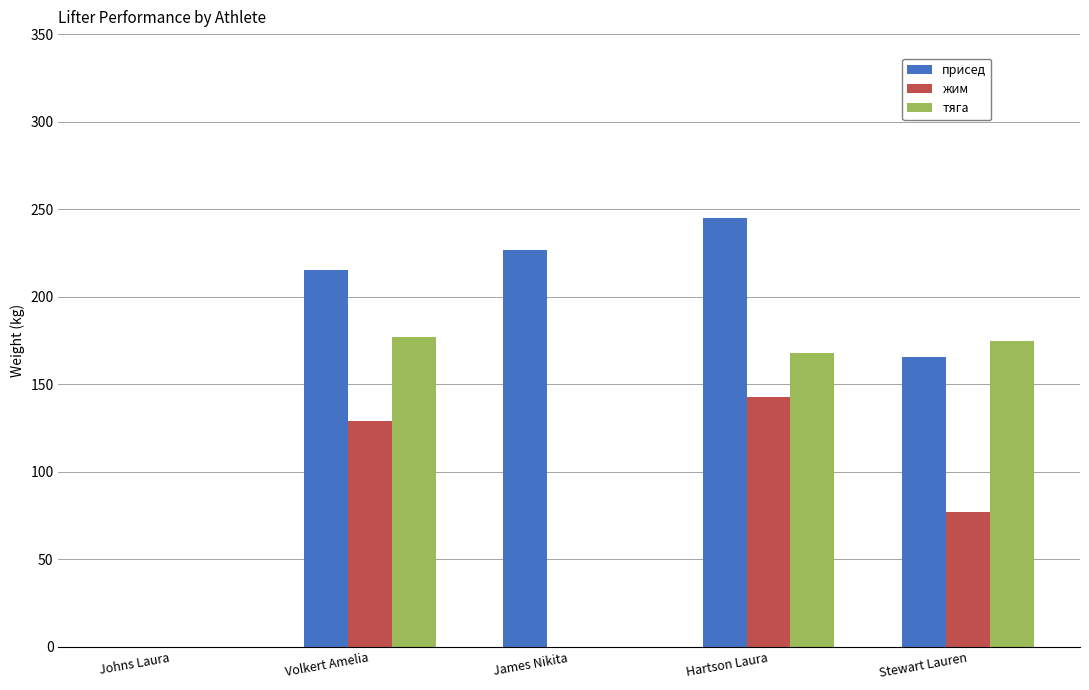

Is the value of тяга at Volkert Amelia greater than the value of жим at Stewart Lauren?

Yes